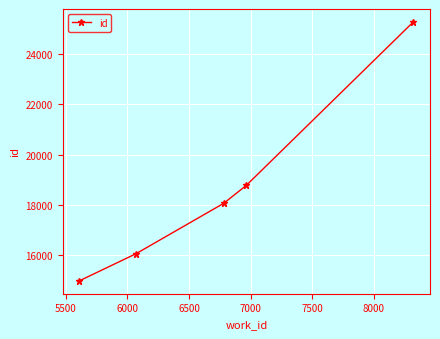

How many data points are less than 18067?

2